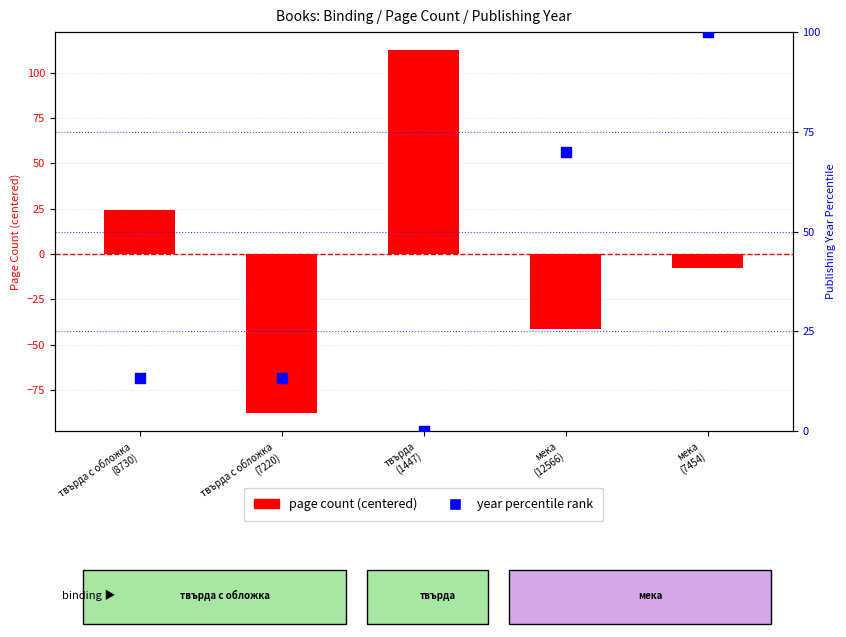

Is the value of year percentile rank at мека
(12566) greater than the value of page count (centered) at твърда с обложка
(8730)?

Yes